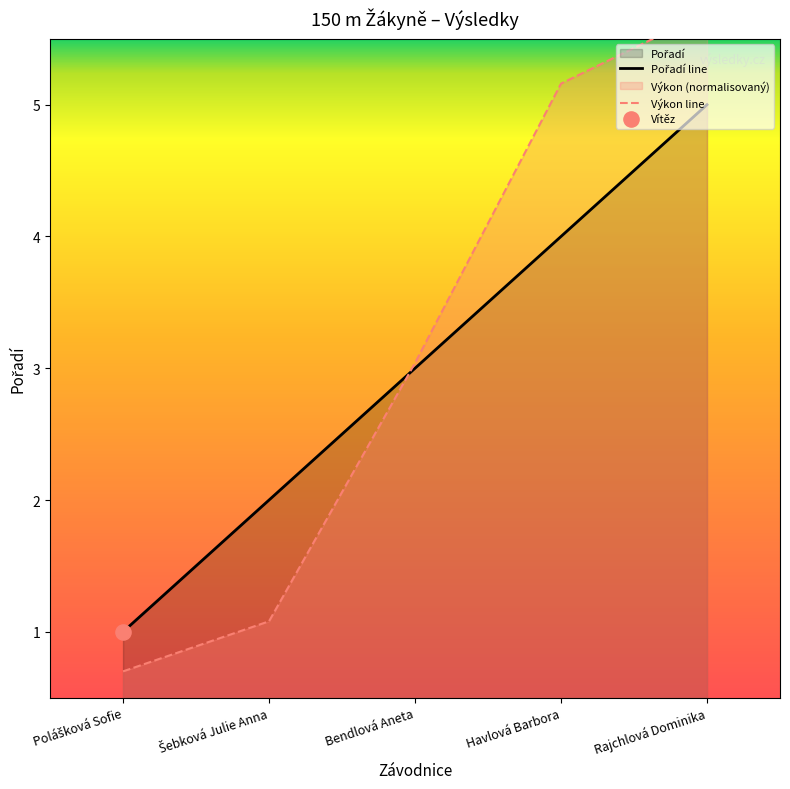

Which series reaches the minimum Y coordinate?

Výkon line